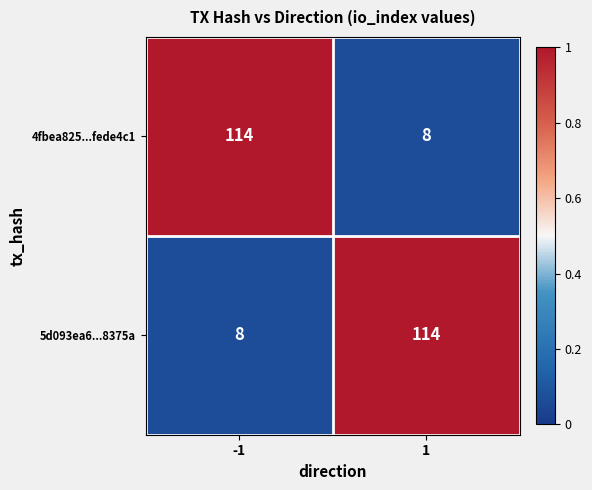

Is the value of 4fbea825...fede4c1 at 1 greater than the value of 5d093ea6...8375a at 1?

No